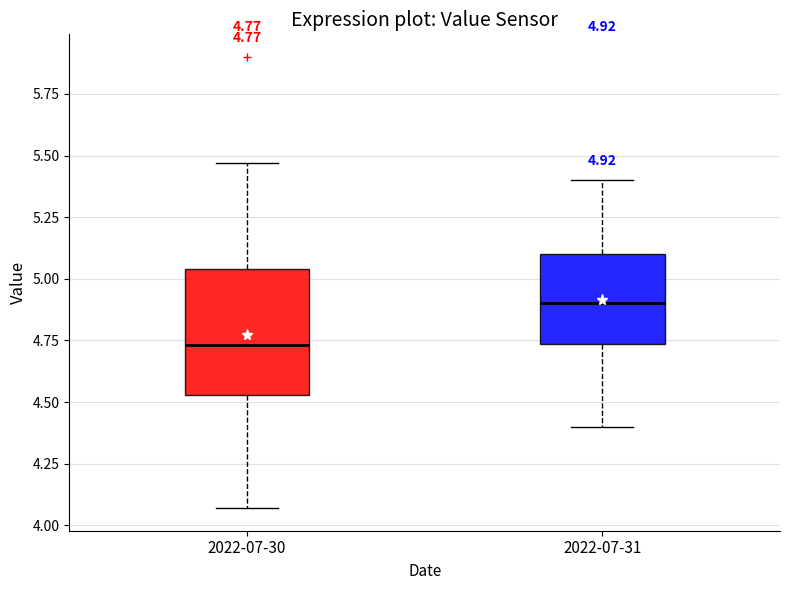

Which box is the tallest, from its lower edge to its upper edge?

2022-07-30